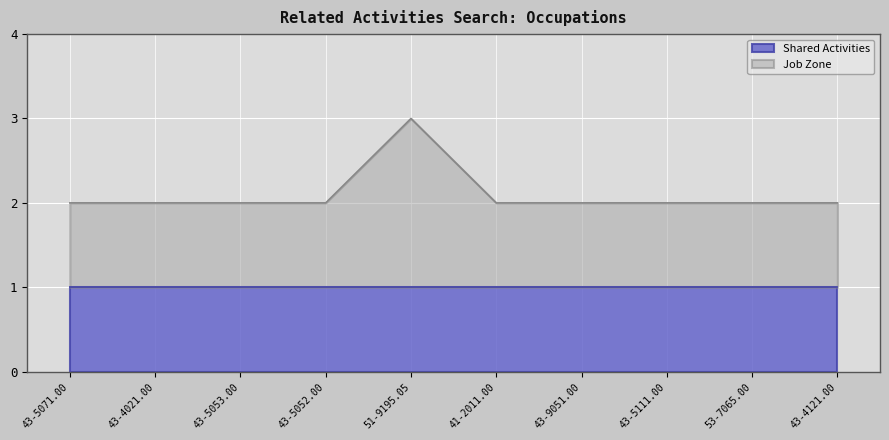

How many categories are shown in the chart?

10